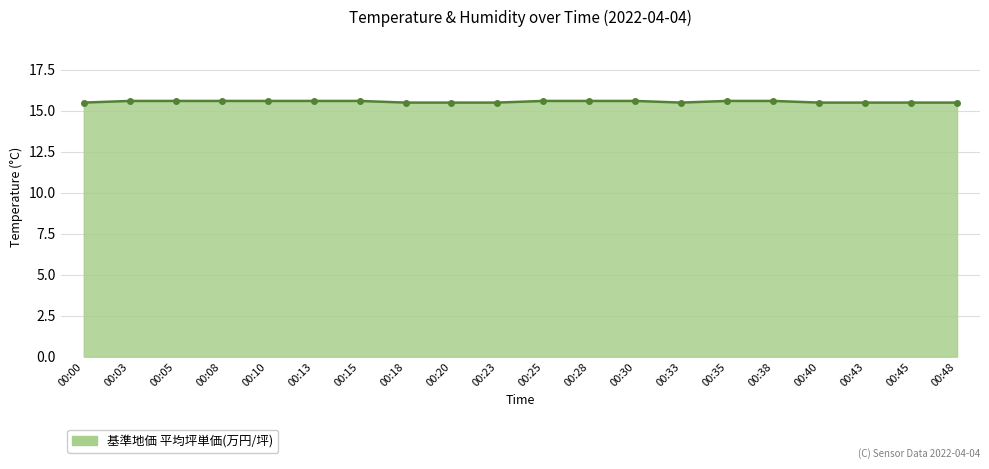

What is the value of the 7th point from the left?

15.6